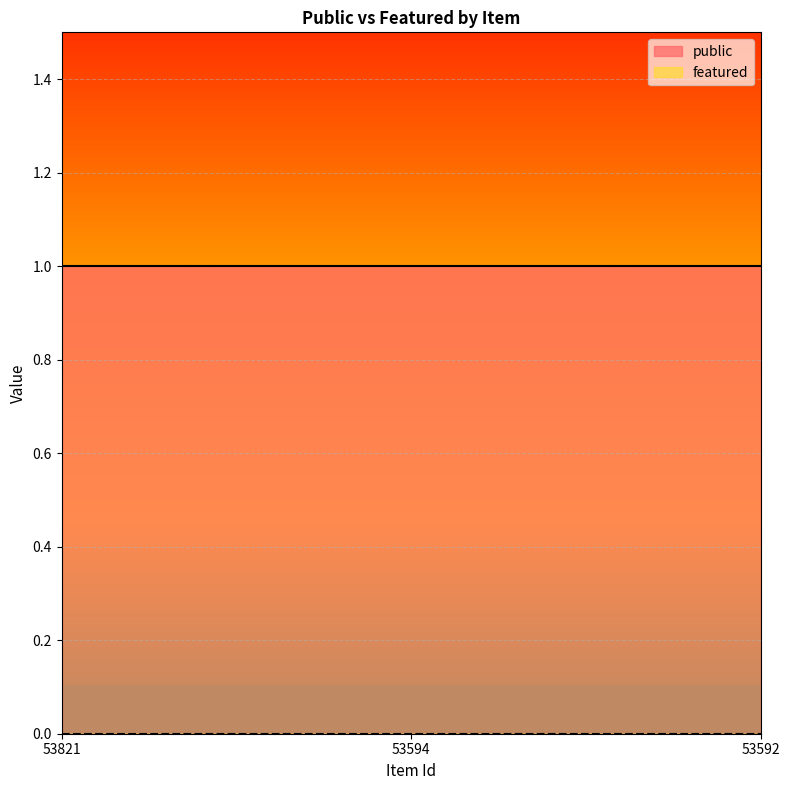

What is the total value across all series at 53592?

1